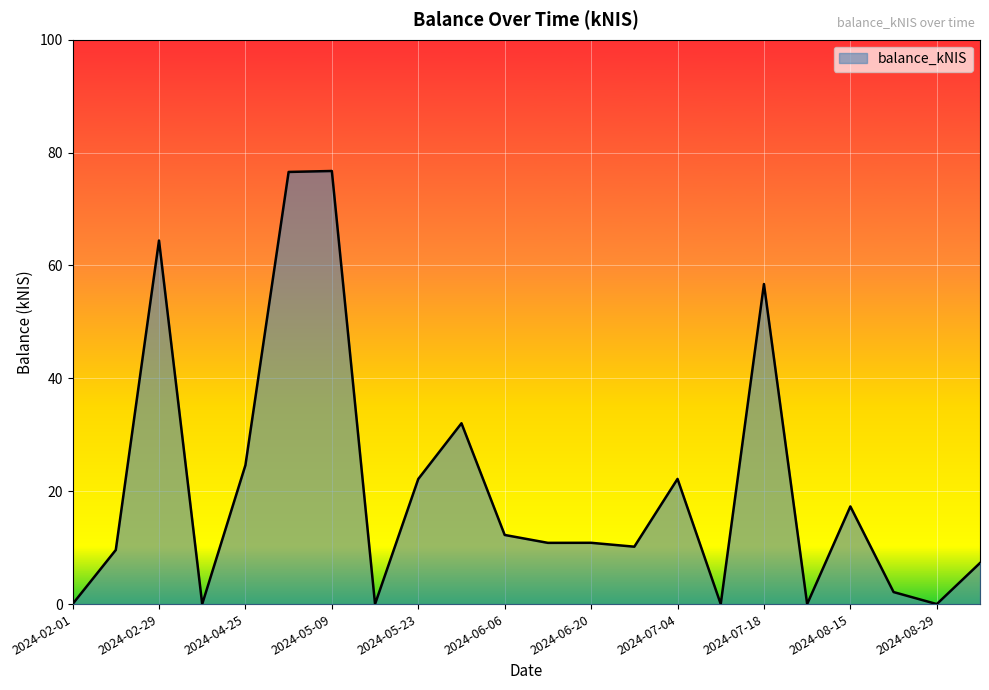

What is the greatest value displayed?

76.7